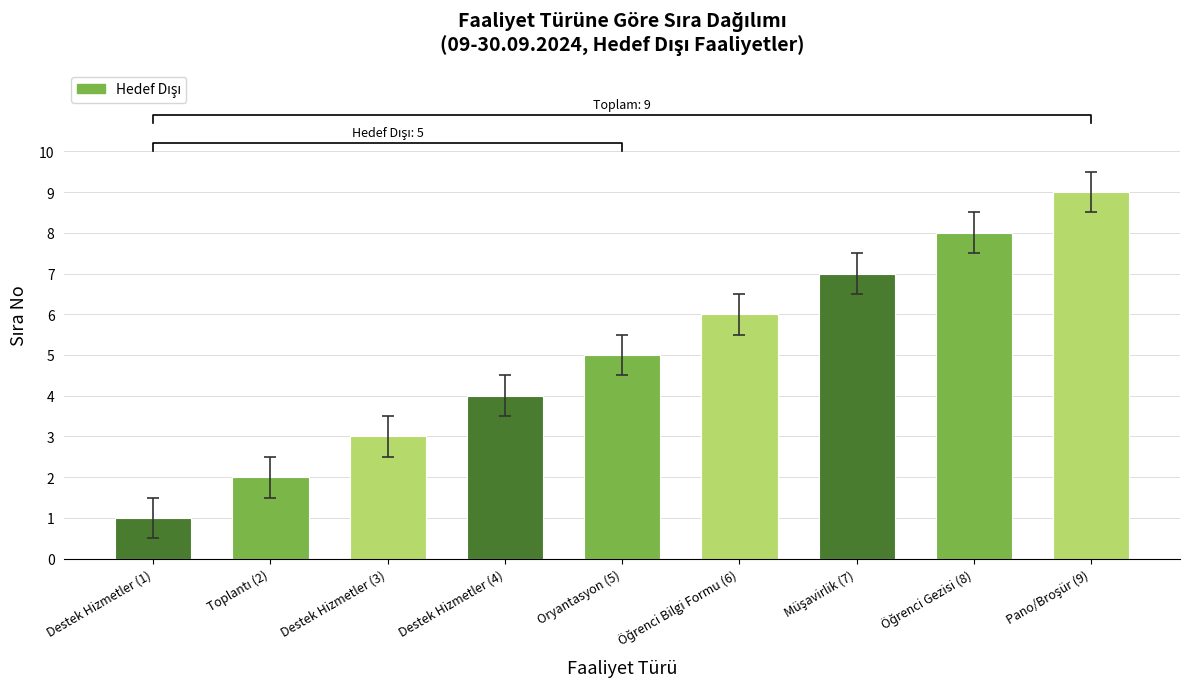

At which category does the chart reach its peak across all series?

Pano/Broşür (9)